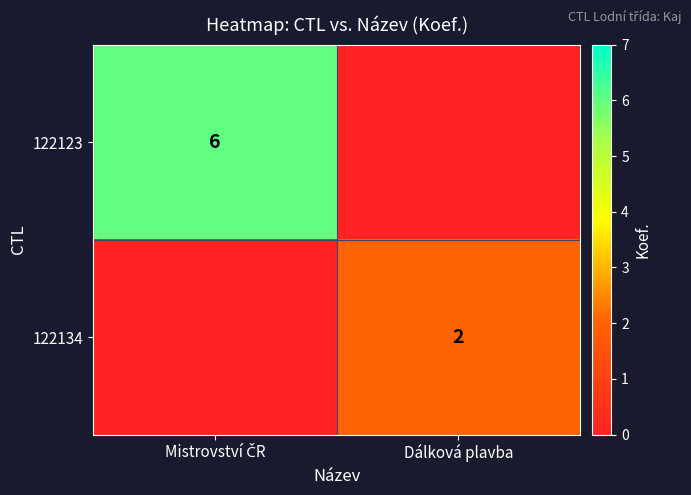

At how many categories does at least one series exceed 1?

2